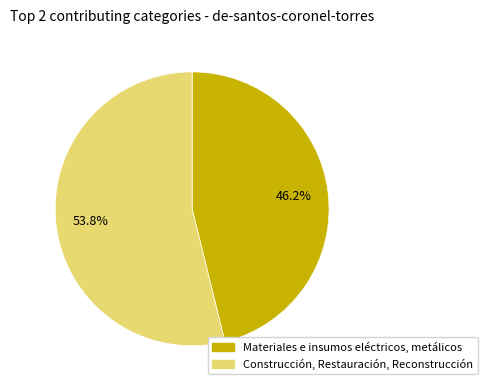

Is there any slice that represents more than half of the pie?

Yes